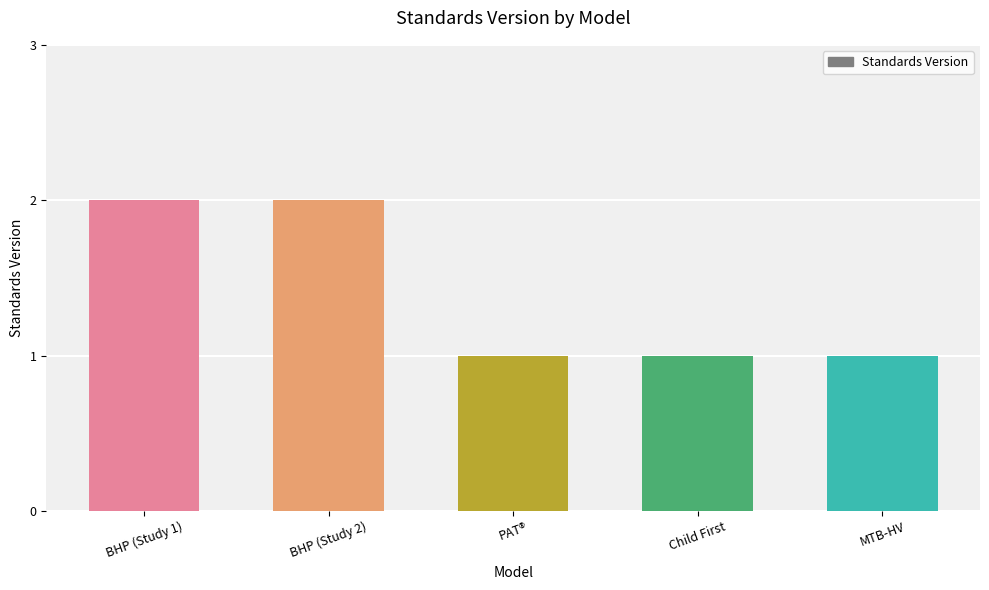

What is the sum of all values?

7